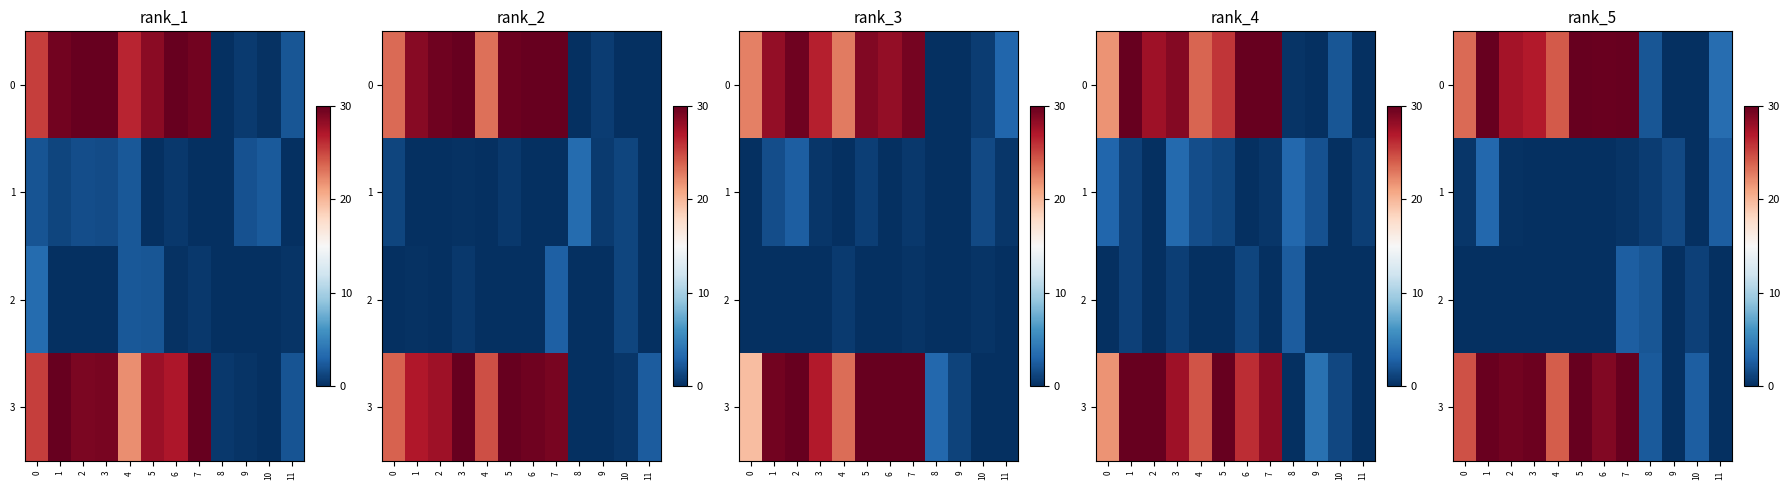

How many positive values does the row_1 series have?

7